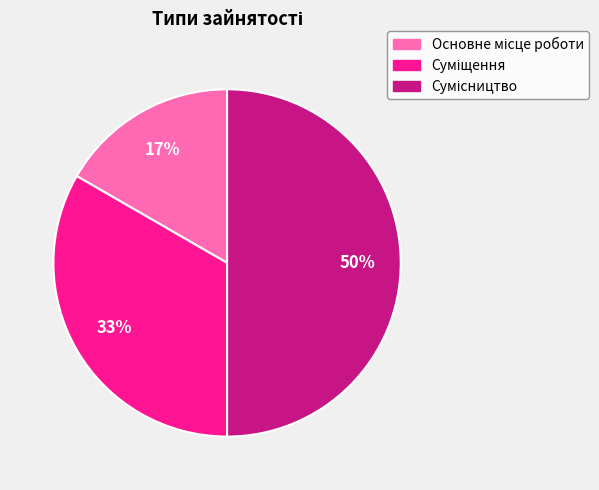

To the nearest percent, what is the average slice percentage?

33%